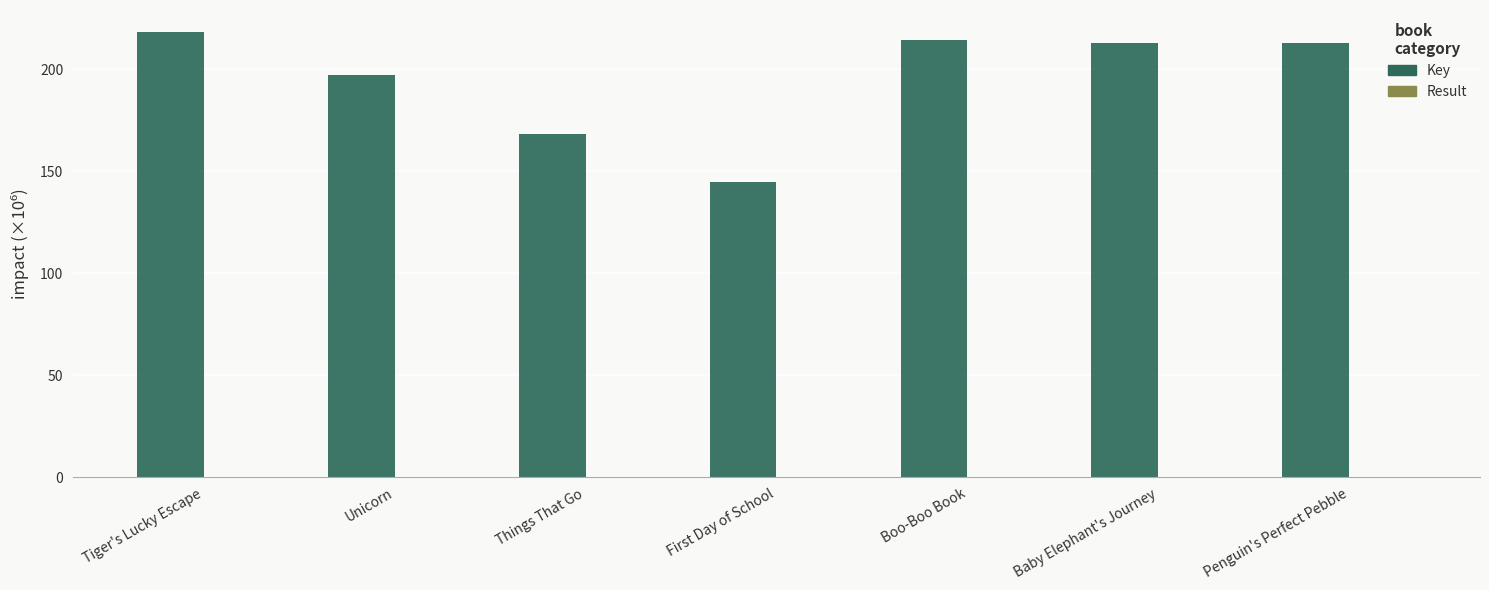

What is the sum of all Key values?

1368.2